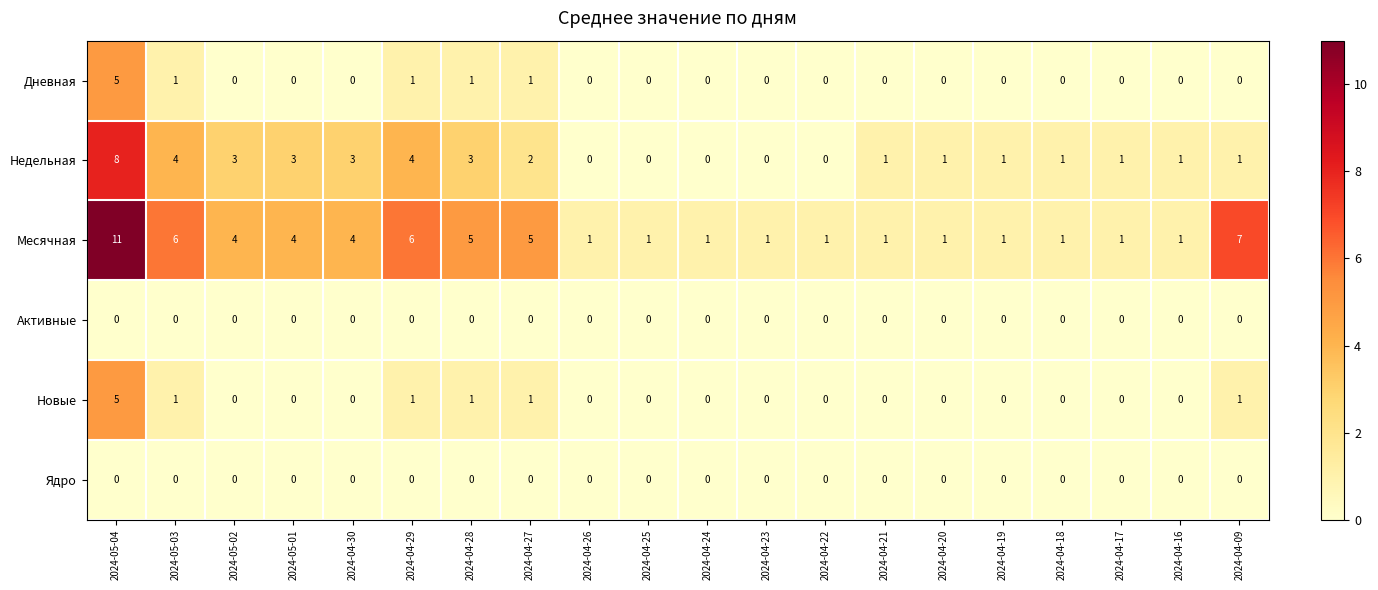

Read the Недельная value at 2024-05-04.

8